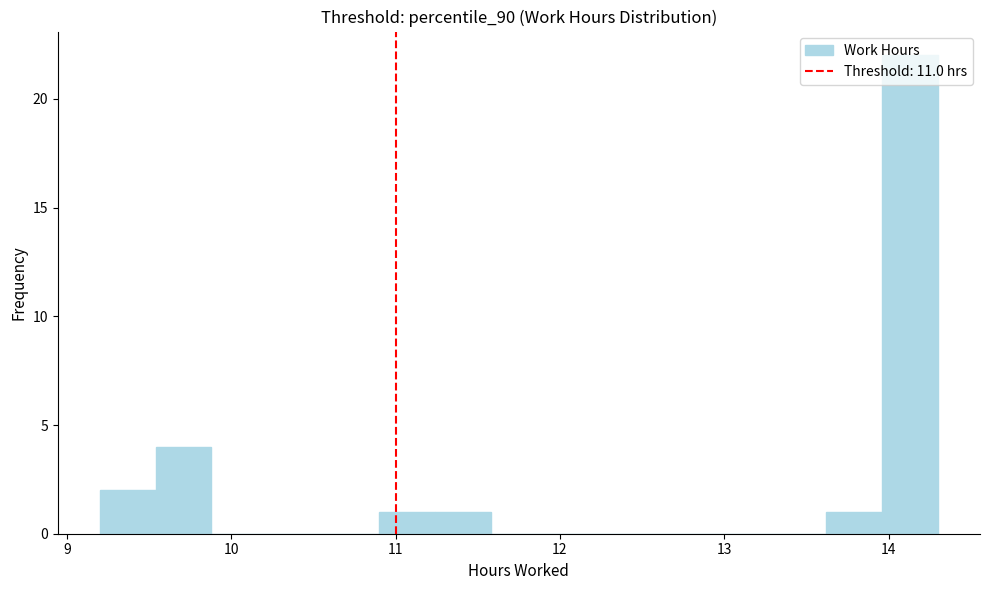

Around what value on the x-axis is the tallest bar? Give the approximate position of its centre, as read against the axis.

14.1